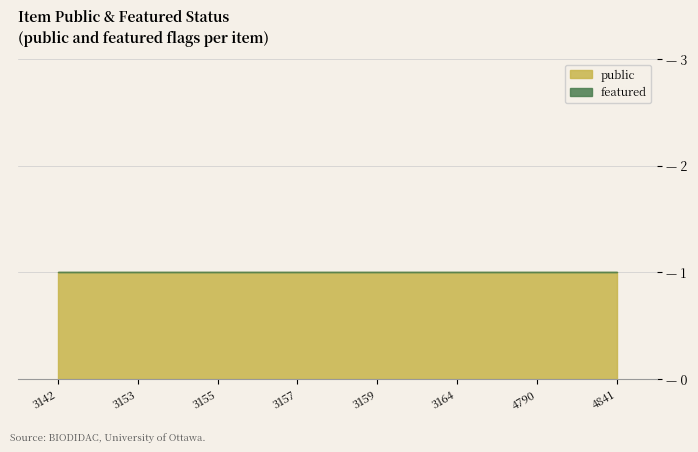

At which category is the sum across all series the highest?

3142